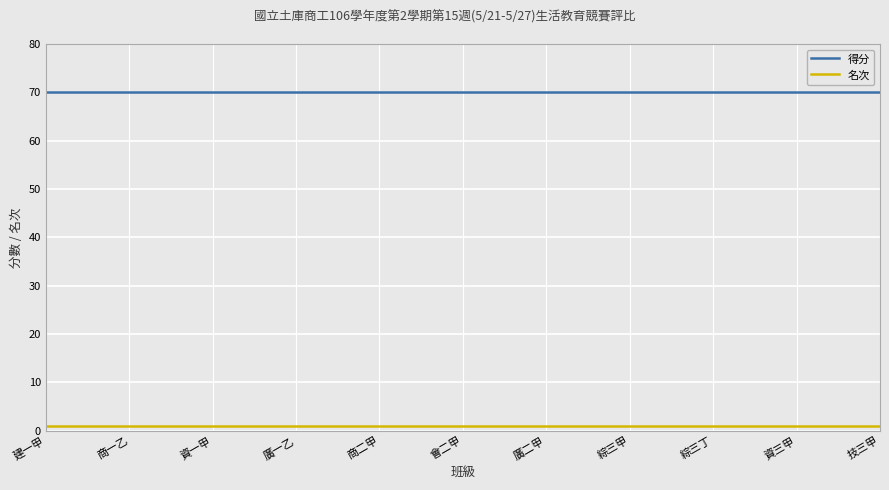

Which series has the largest total across all categories?

得分